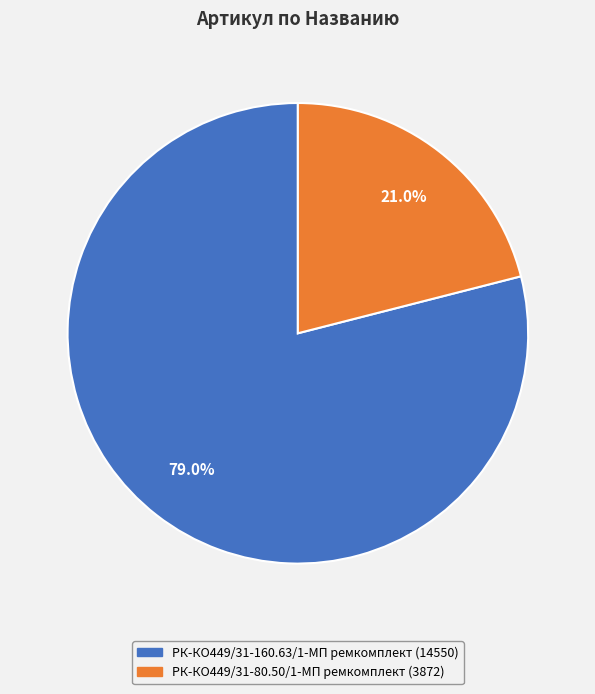

Approximately how many times larger is the value at РК-КО449/31-160.63/1-МП ремкомплект compared to РК-КО449/31-80.50/1-МП ремкомплект?

3.8